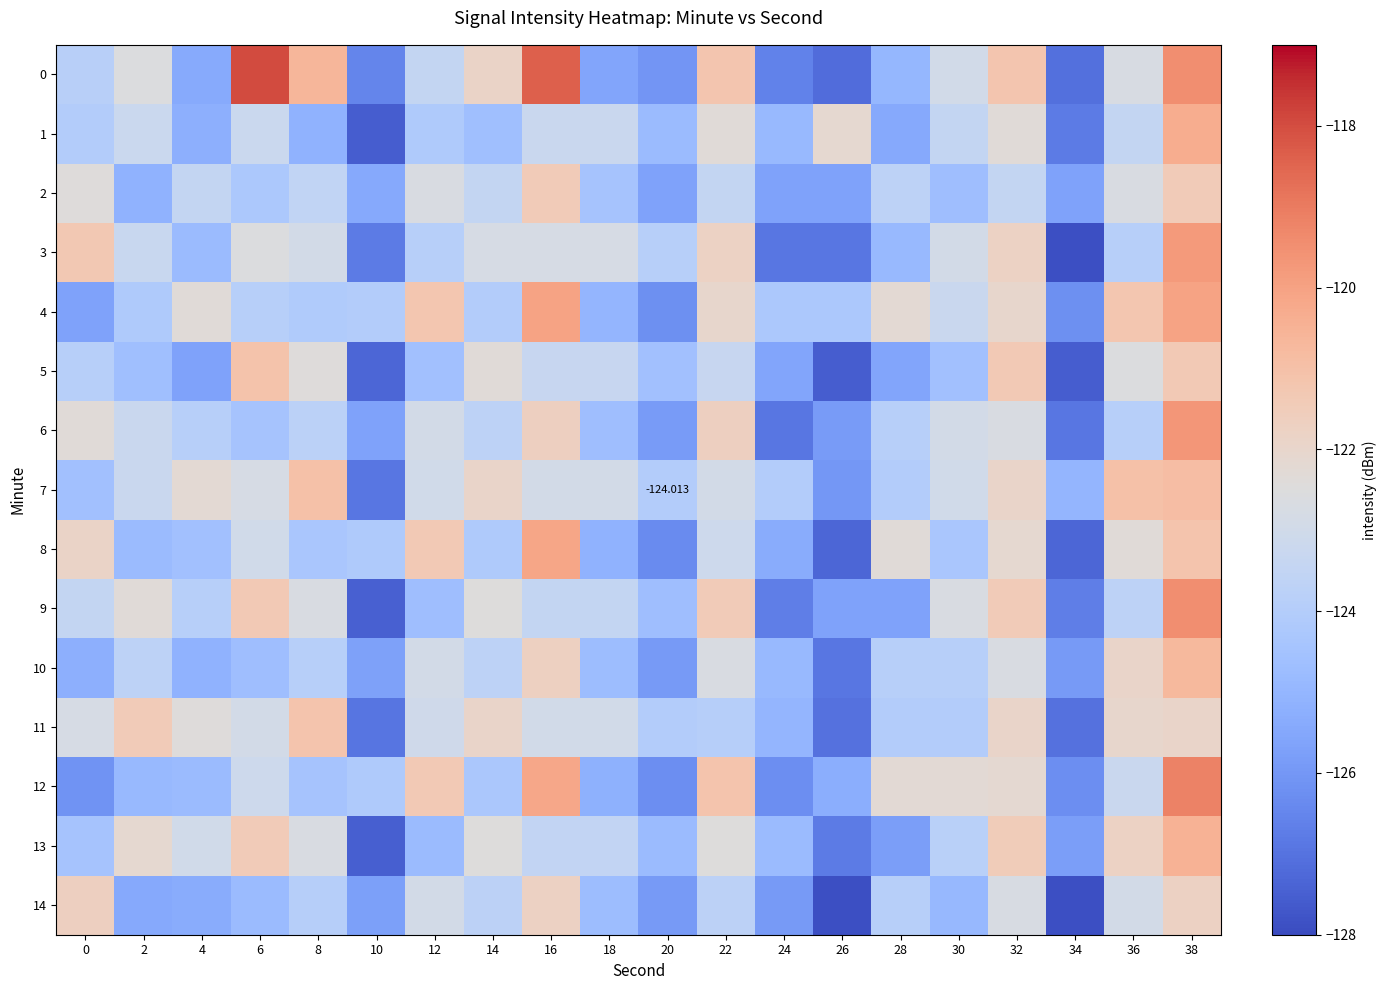

How many values in the 1 series are below -123?

16